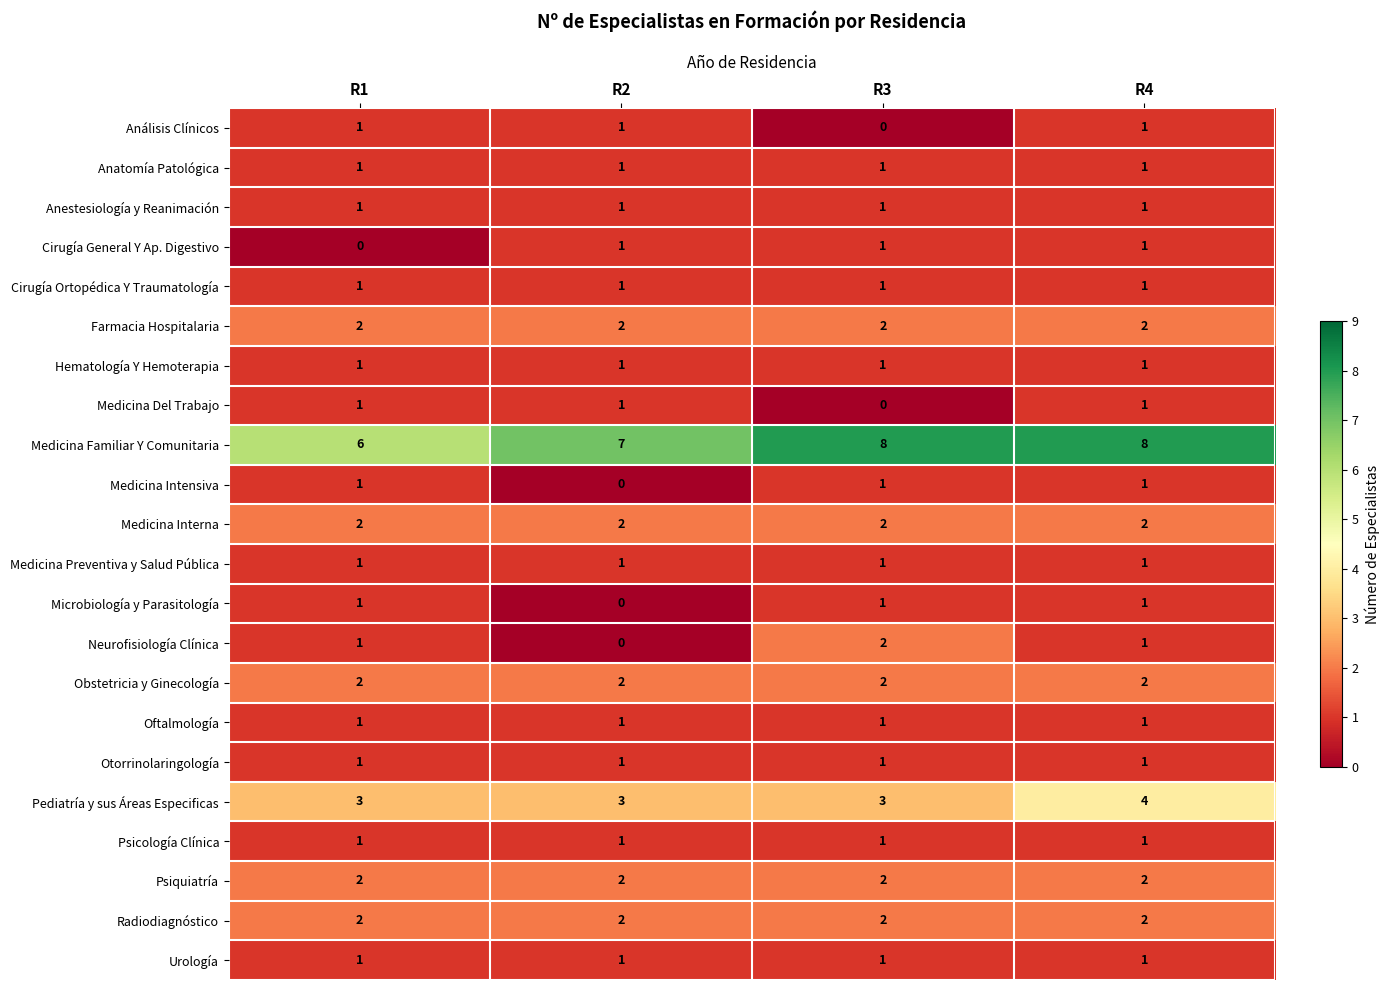

The Medicina Preventiva y Salud Pública series shows 2 at R3. True or false?

False